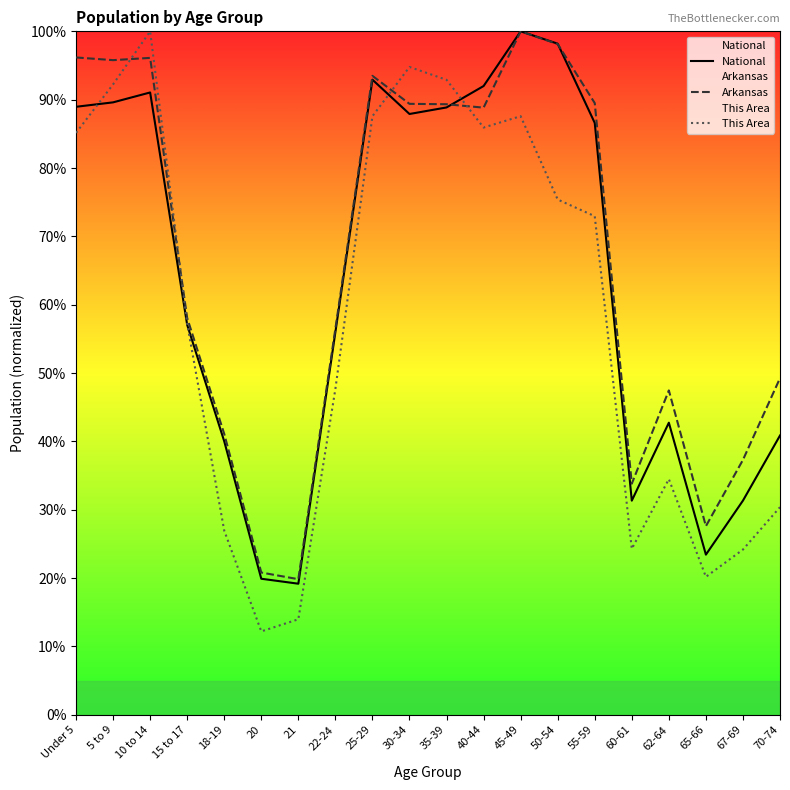

Rank the categories by This Area value from highest to lowest.

10 to 14, 30-34, 35-39, 5 to 9, 25-29, 45-49, 40-44, Under 5, 50-54, 55-59, 15 to 17, 22-24, 62-64, 70-74, 18-19, 60-61, 67-69, 65-66, 21, 20